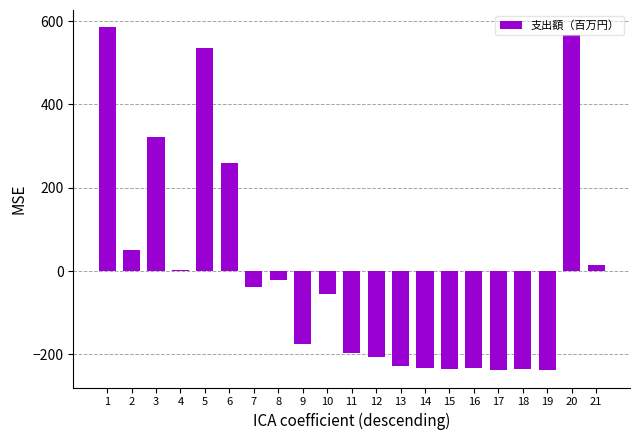

True or false: the data shows 260.5 at 6.

True